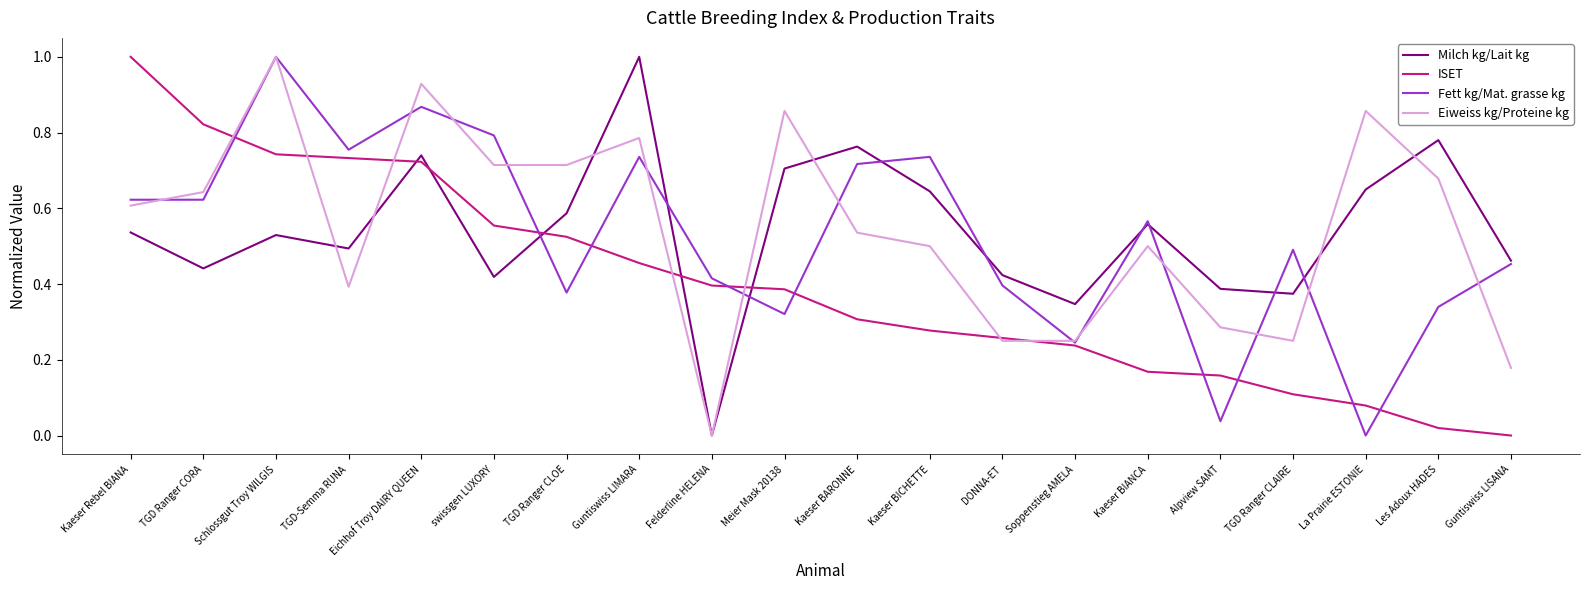

The ISET series shows 0.0 at Les Adoux HADES. True or false?

True